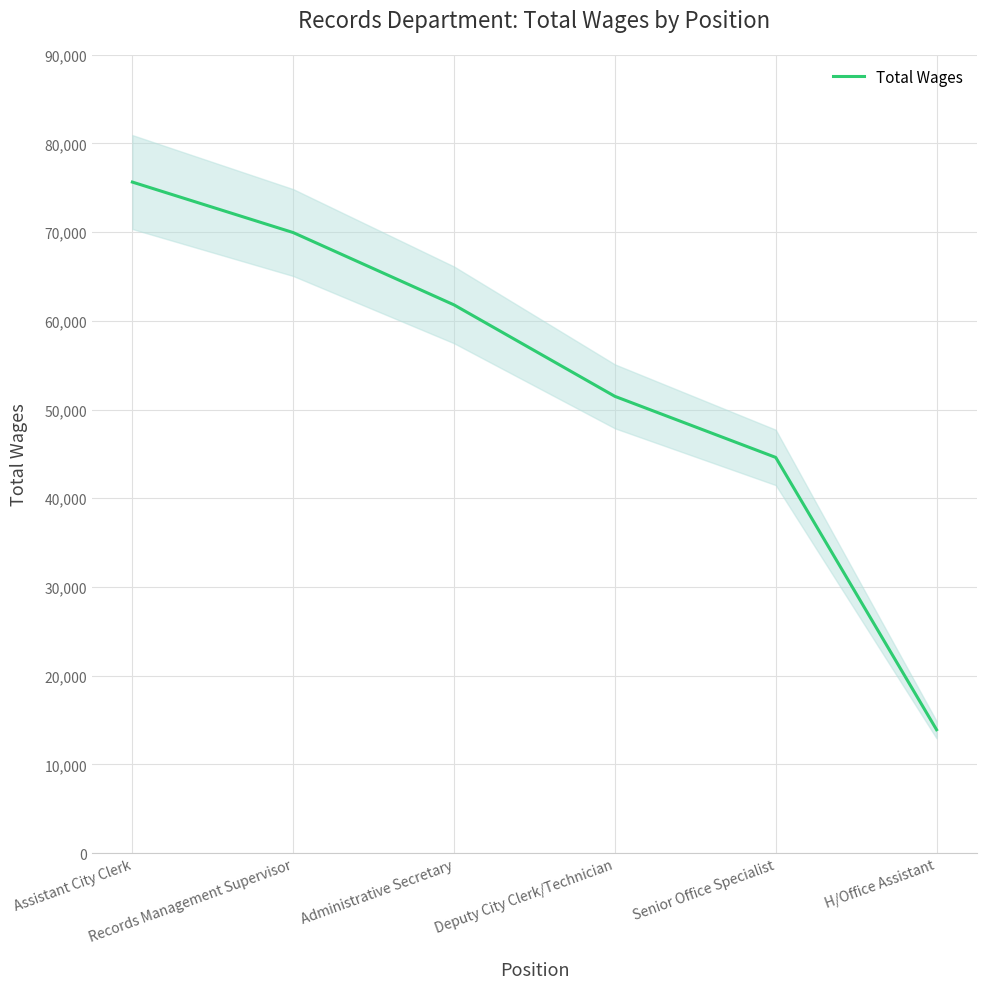

Is this an area chart (filled region under the line)?

No